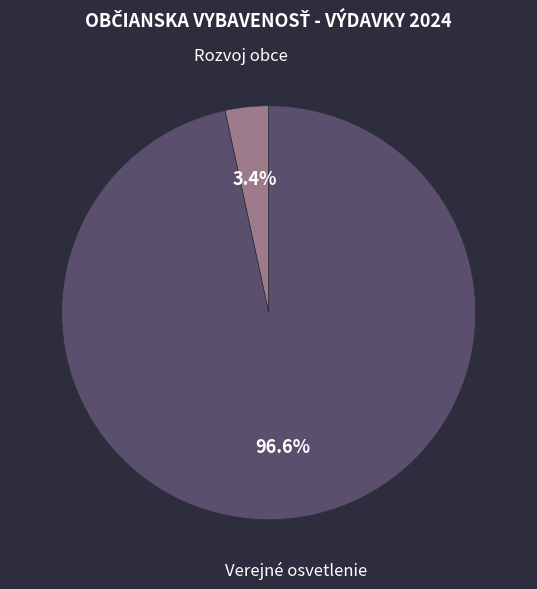

Is the sum of Rozvoj obce and Verejné osvetlenie greater than half?

Yes